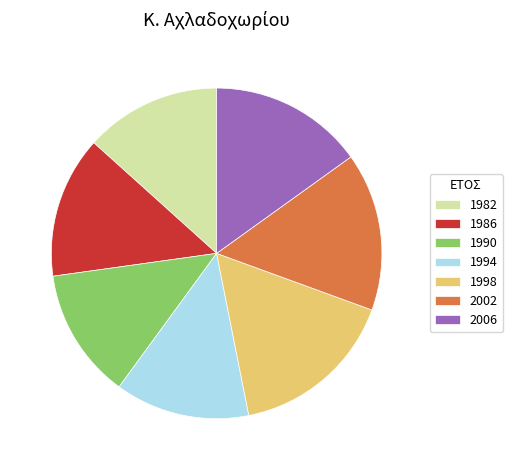

Count the number of slices in the pie.

7